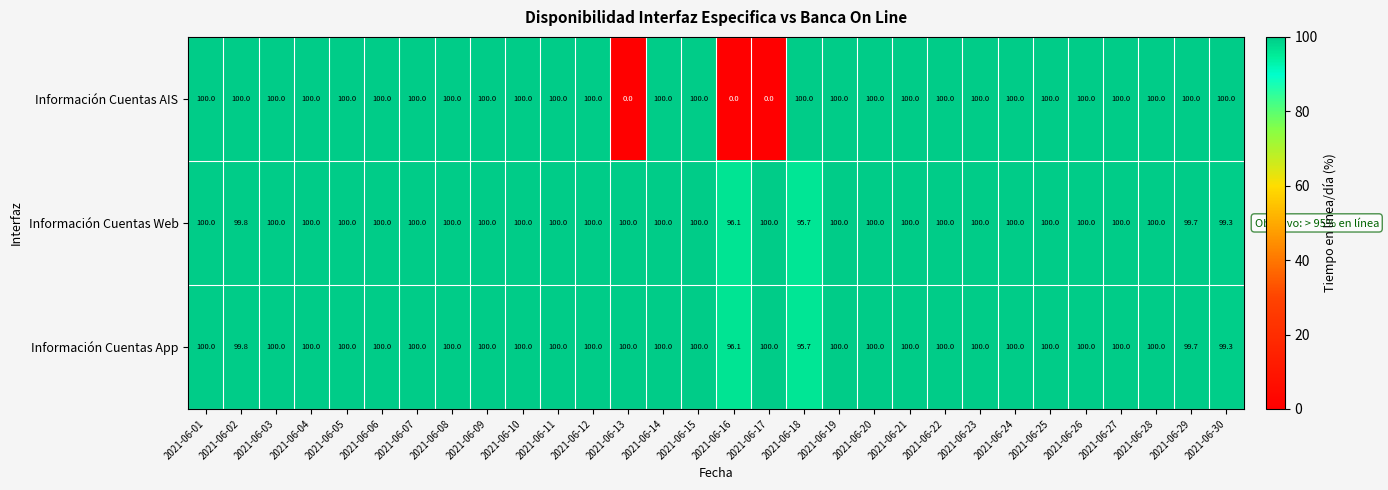

True or false: Información Cuentas App has a value of 146.6 at 2021-06-23.

False